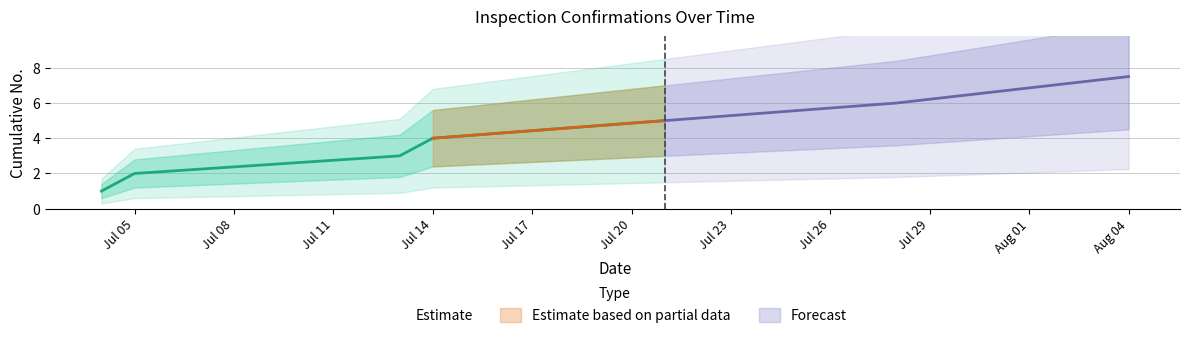

What is the ratio of the value at 2023-07-21 to the value at 2023-07-05?

2.5